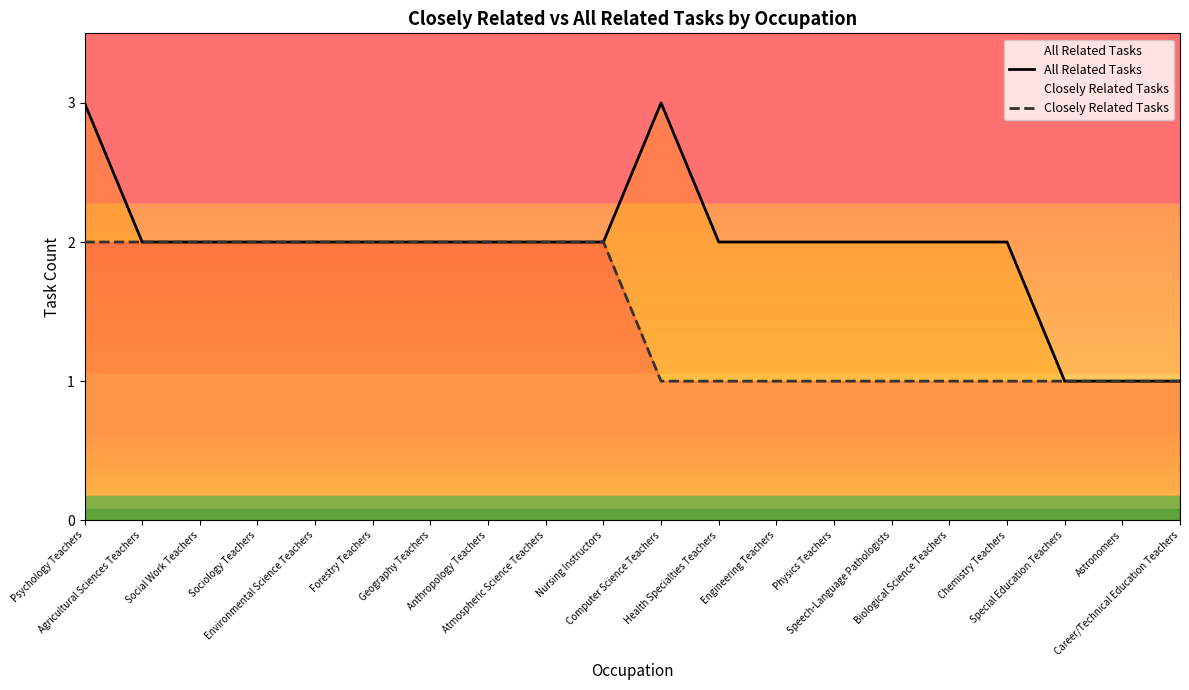

What is the sum of all All Related Tasks values?

39